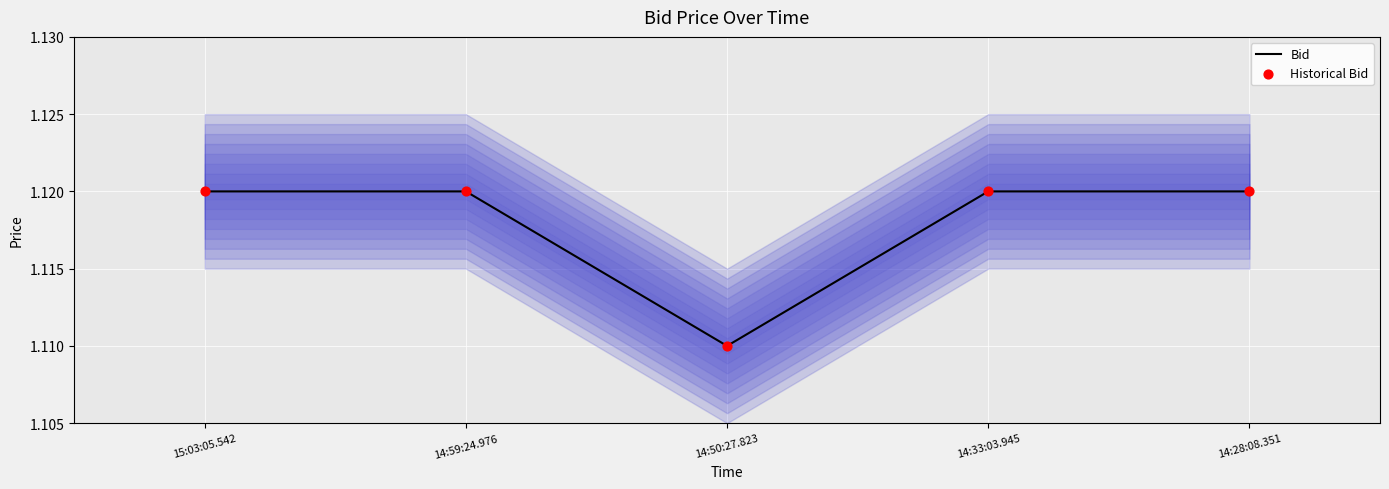

Which series has the largest total across all categories?

Bid